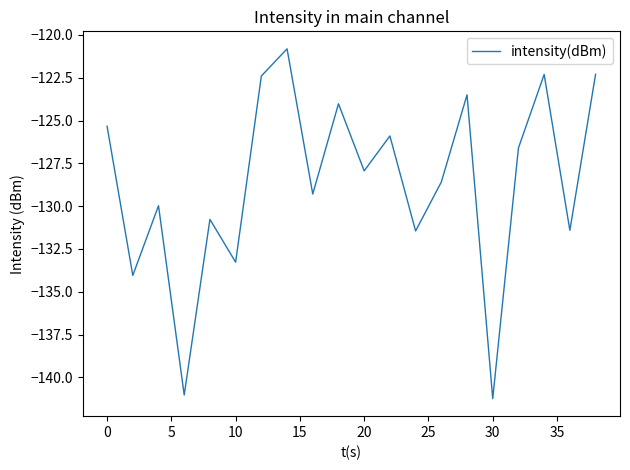

What is the greatest value displayed?

-120.8